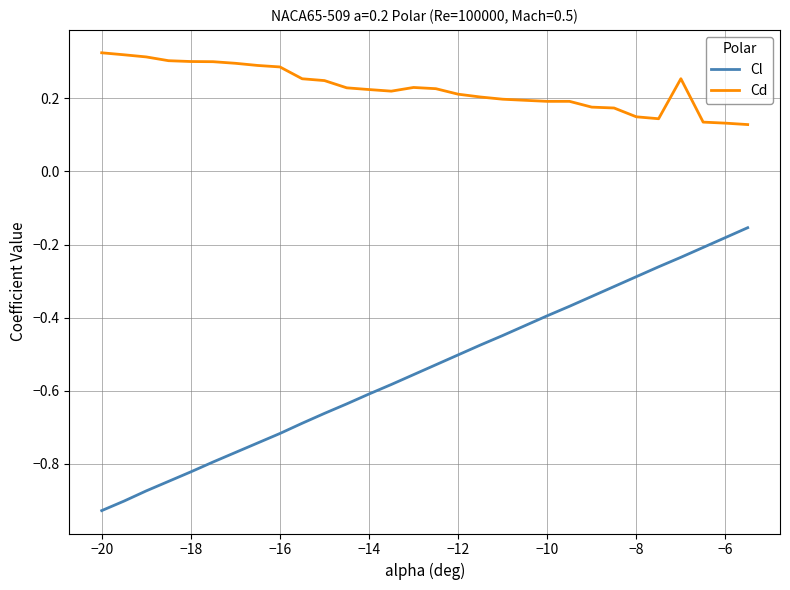

Rank the series by their average value, from lowest to highest.

Cl, Cd